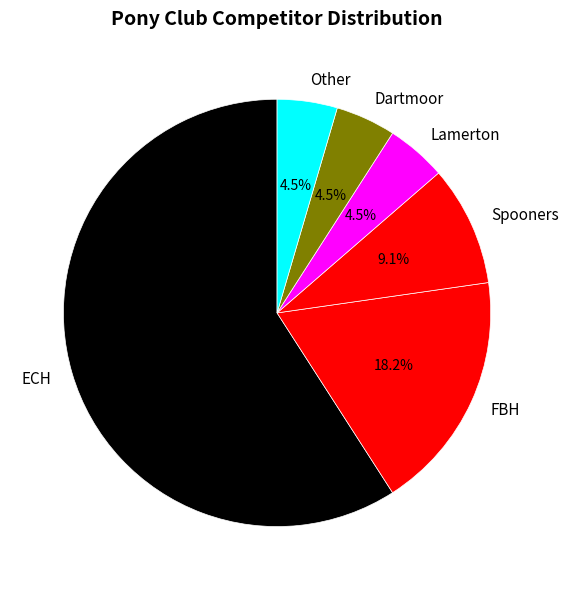

Is the sum of Other and Dartmoor greater than half?

No